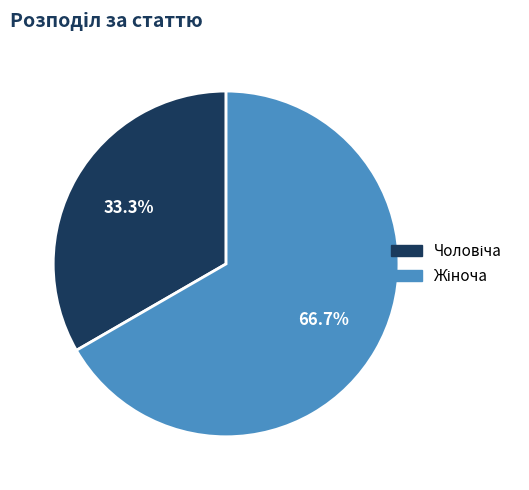

Does any single category account for the majority?

Yes